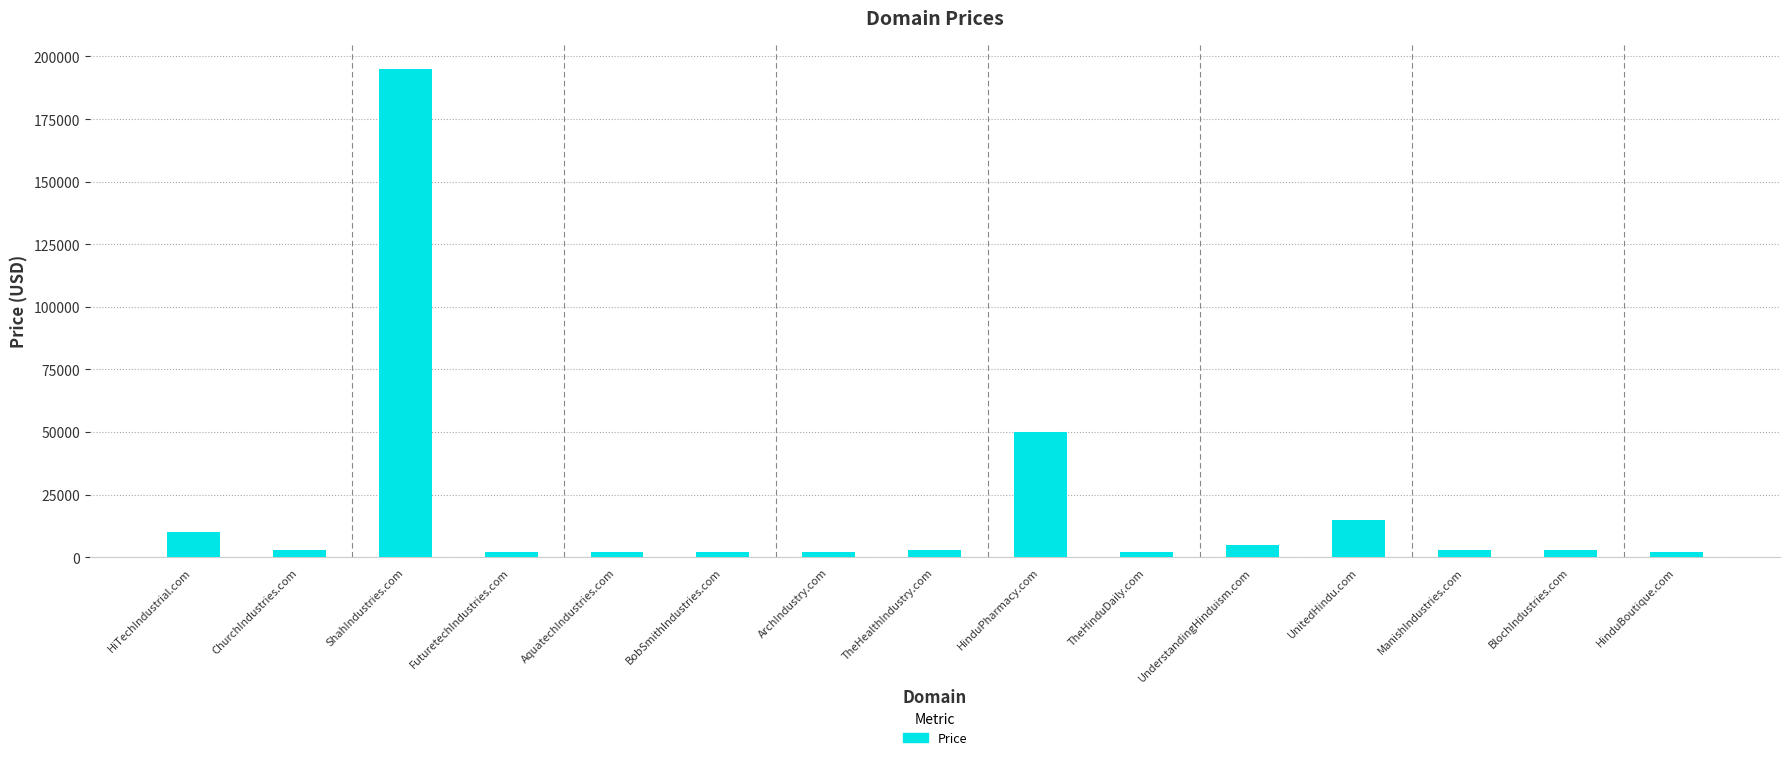

The chart shows a value of 9888 at HiTechIndustrial.com. True or false?

True